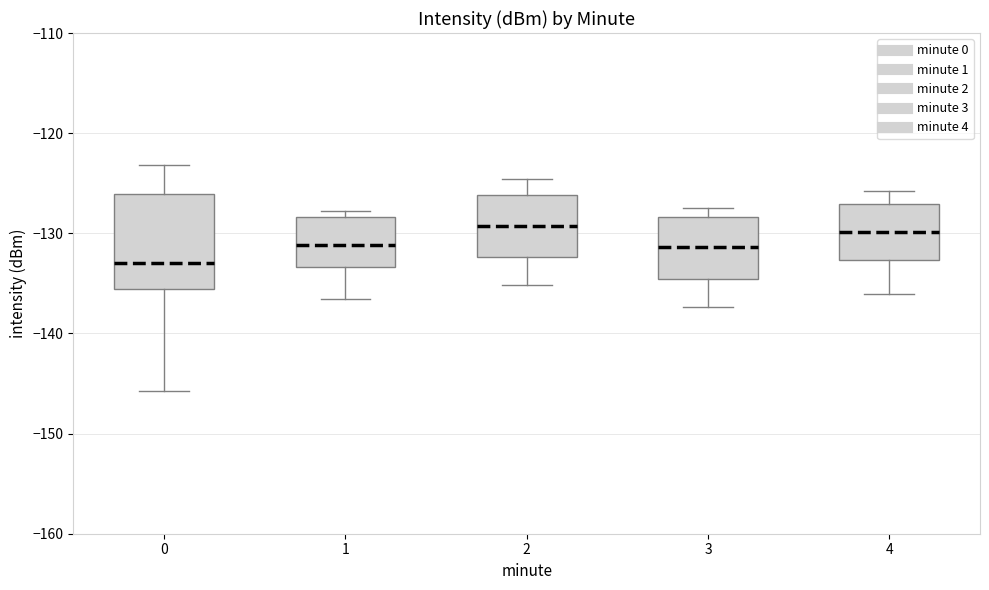

Comparing the boxes themselves (not the whiskers), which one is the tallest?

0